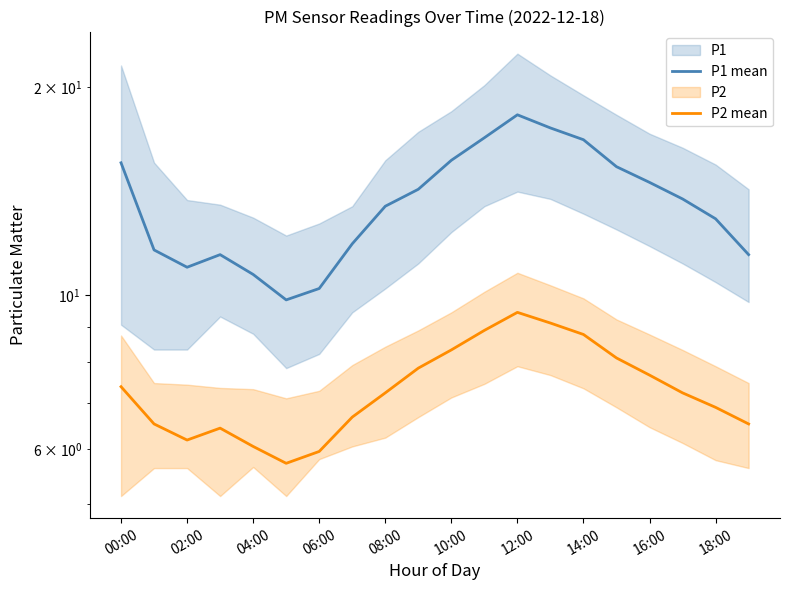

Reading right to left, extract all data points from this chart.

P1 mean: 11.4	12.9	13.8	14.6	15.3	16.8	17.4	18.2	16.9	15.7	14.2	13.4	11.9	10.2	9.8	10.7	11.4	11.0	11.6	15.5
P2 mean: 6.5	6.9	7.2	7.7	8.1	8.8	9.1	9.4	8.9	8.3	7.8	7.2	6.7	6.0	5.7	6.0	6.4	6.2	6.5	7.4